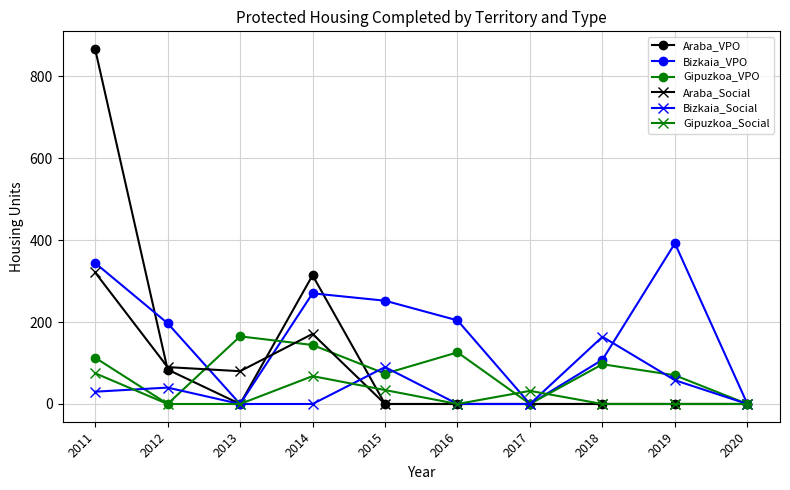

The value of Gipuzkoa_Social at 2016 is -47. True or false?

False